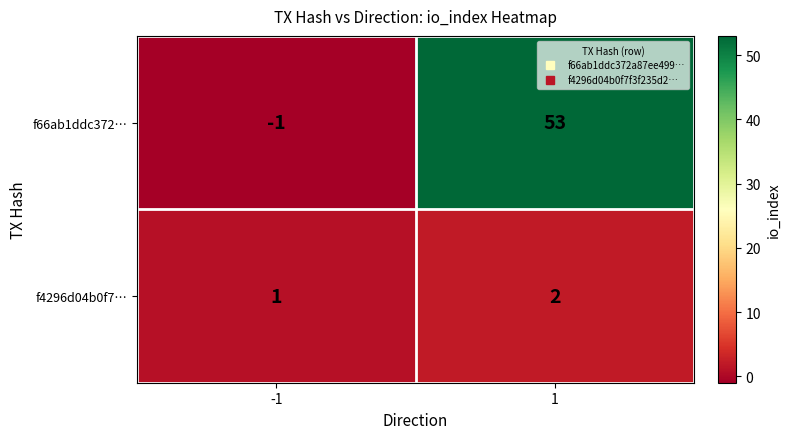

Reading left to right, list all the values displayed in this chart.

f66ab1ddc372…: -1=-1	1=53
f4296d04b0f7…: -1=1	1=2